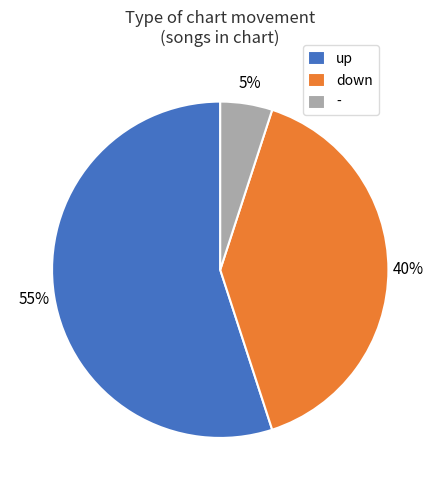

Is - the majority of the pie?

No